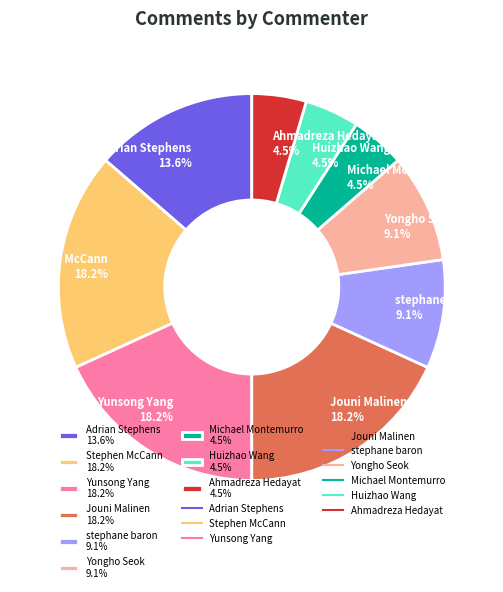

Do stephane baron 9.1% and Stephen McCann 18.2% together represent more than half of the pie?

No